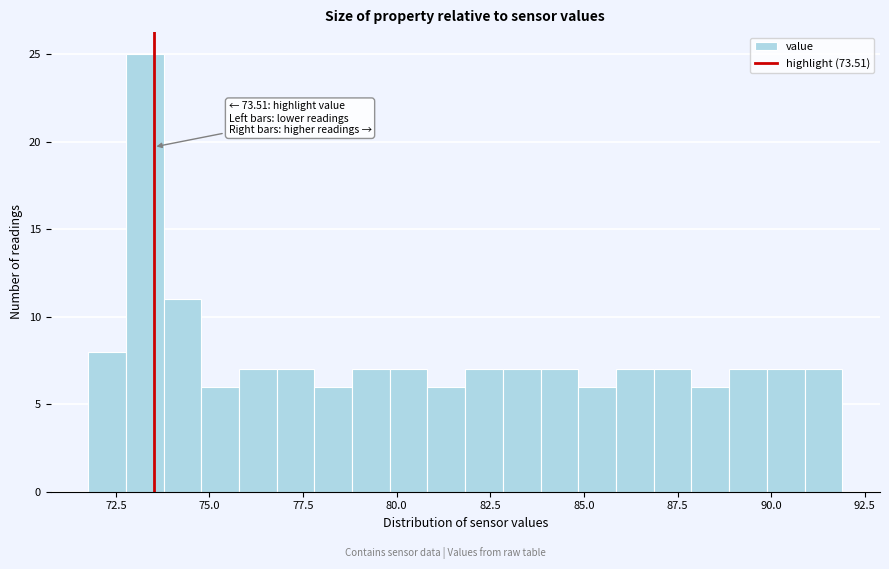

Read against the x-axis, roughly where is the centre of the tallest bar?

73.5